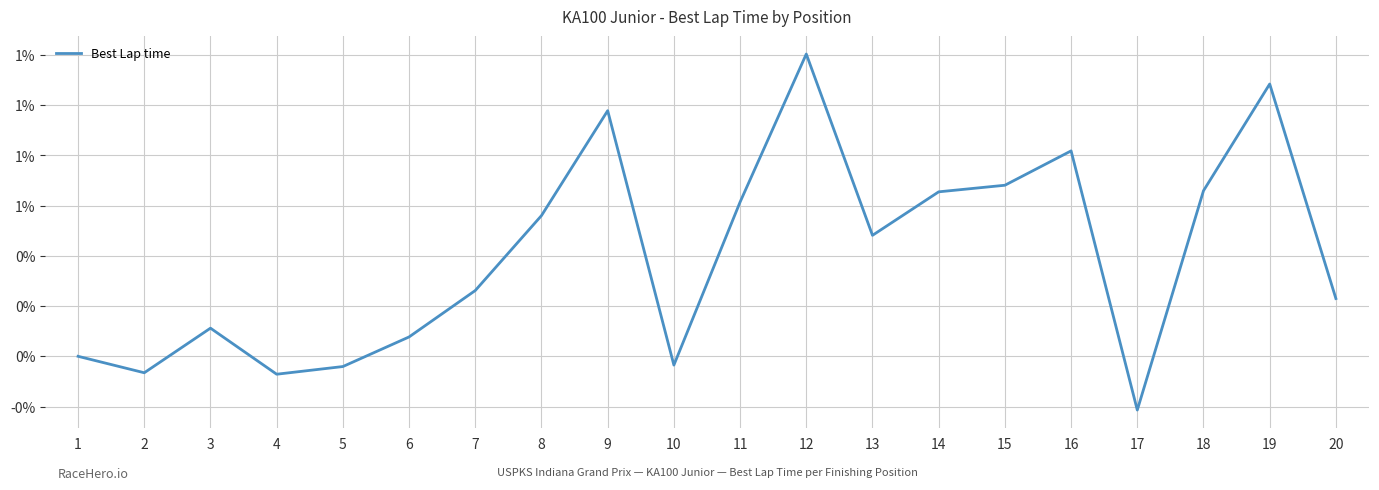

True or false: the data shows 1.0 at 9.

True